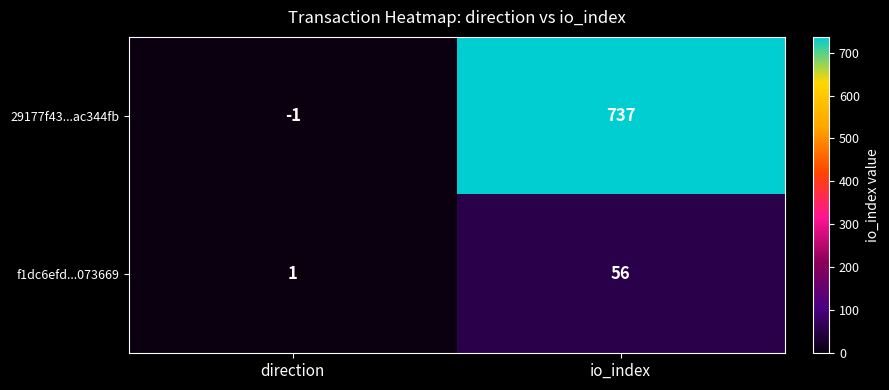

At which category is the sum across all series the highest?

io_index